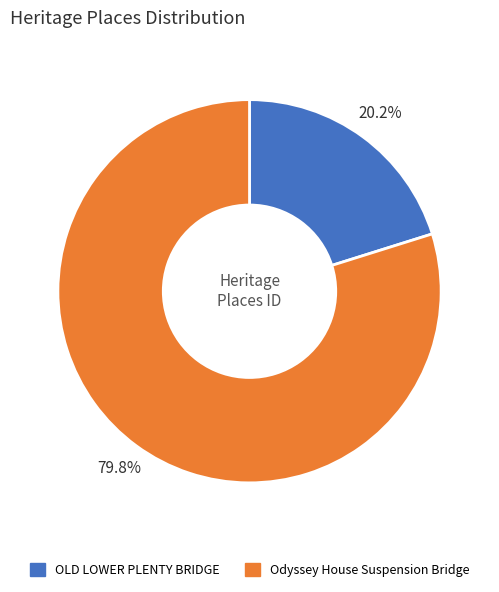

Count the number of slices in the pie.

2